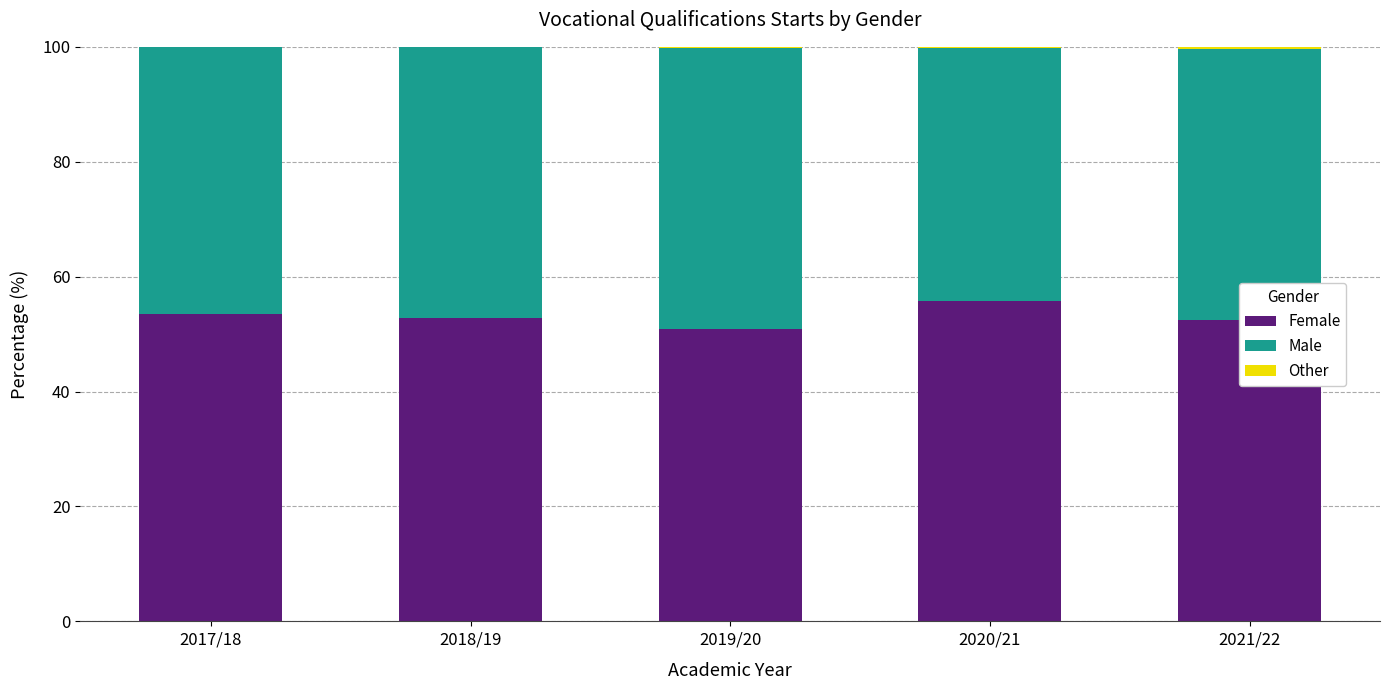

What is the maximum value for Female?

55.8